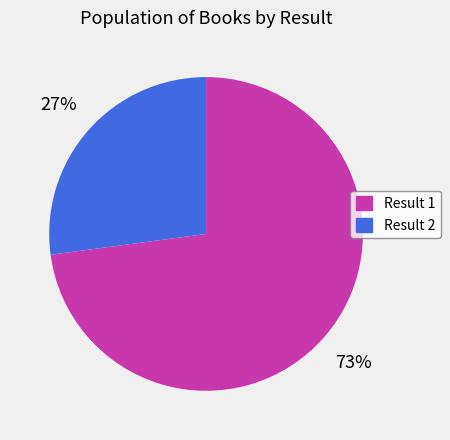

Is the sum of Result 1 and Result 2 greater than half?

Yes